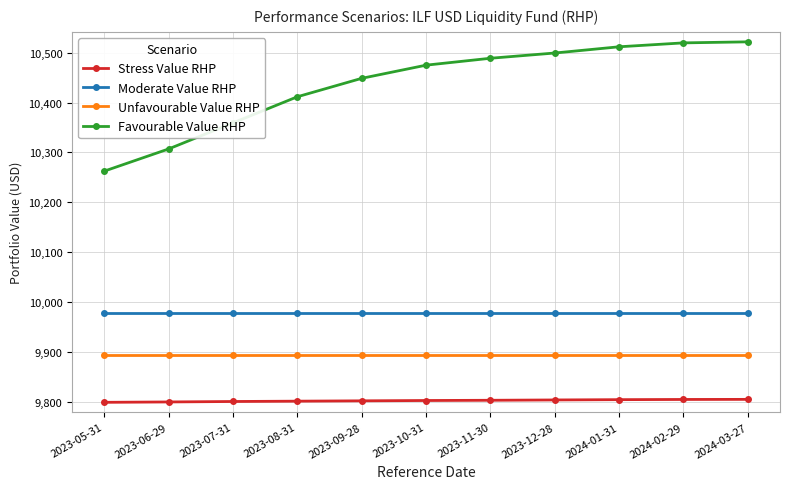

Rank the series by their maximum value, from lowest to highest.

Stress Value RHP, Unfavourable Value RHP, Moderate Value RHP, Favourable Value RHP